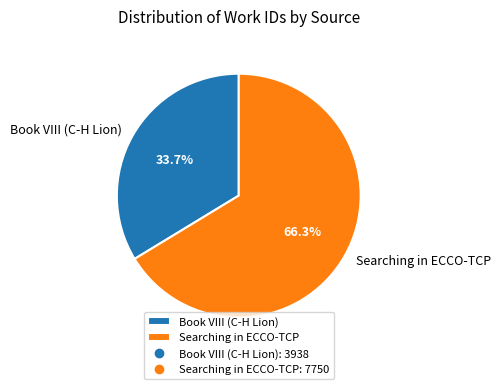

Rank the categories by value from highest to lowest.

Searching in ECCO-TCP, Book VIII (C-H Lion)